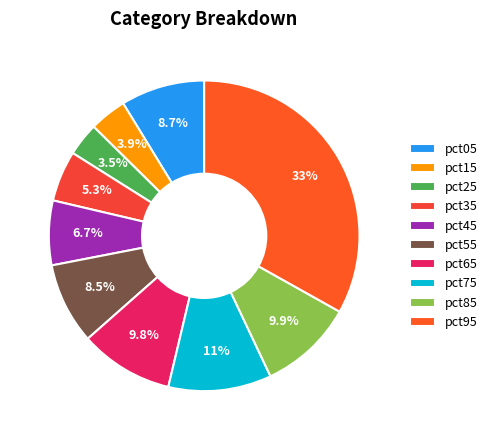

Which slice is the largest?

pct95